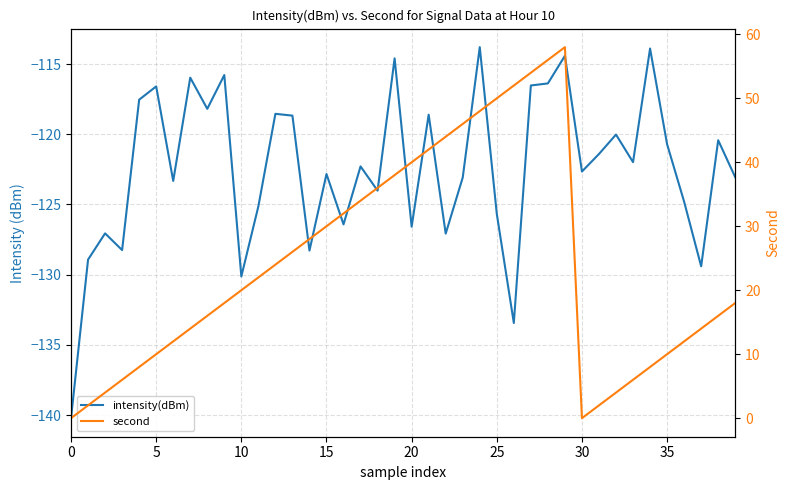

True or false: intensity(dBm) has a value of -121.4 at 31.

True